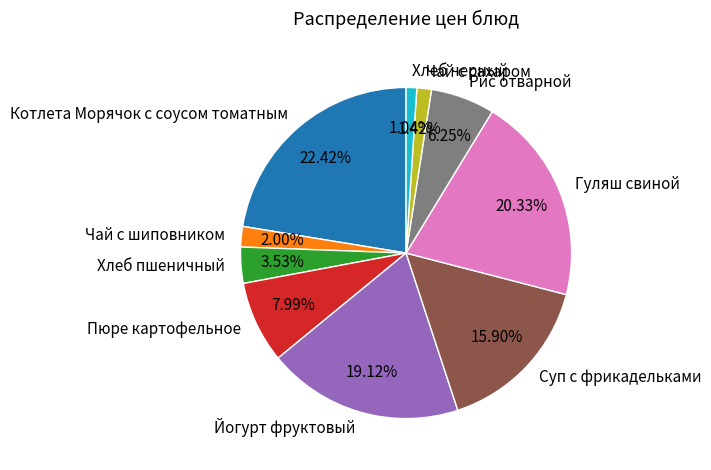

Which has a higher value, Чай с шиповником or Котлета Морячок с соусом томатным?

Котлета Морячок с соусом томатным